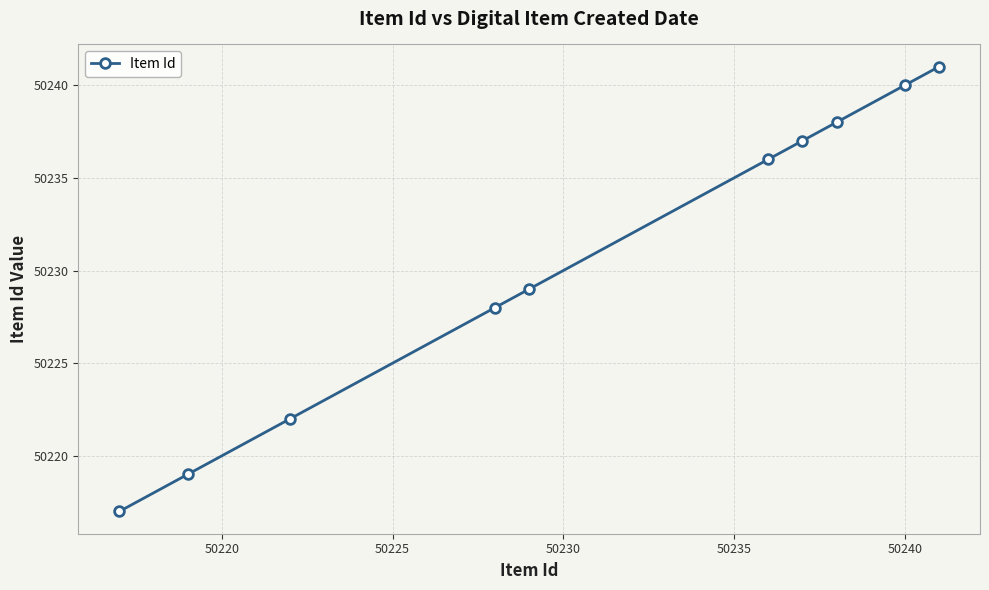

What is the minimum value shown in the chart?

50217